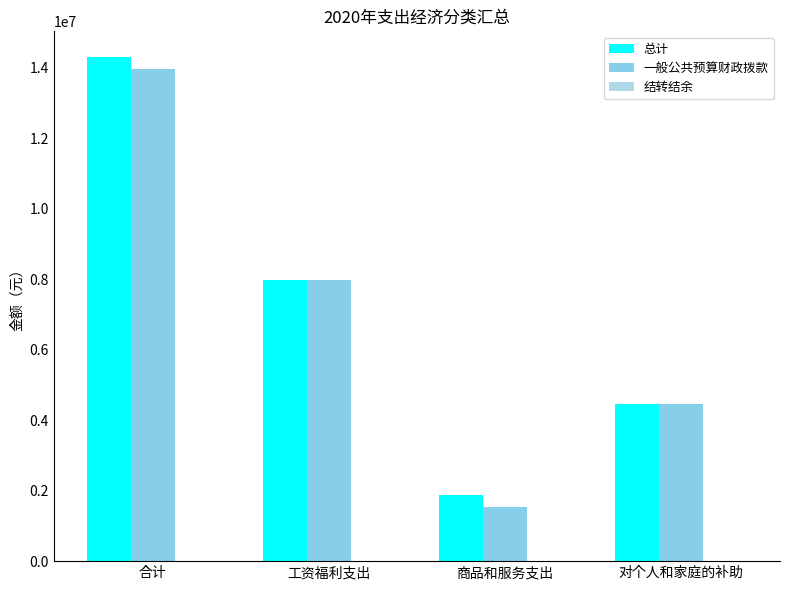

List the series in order of their peak value, highest first.

总计, 一般公共预算财政拨款